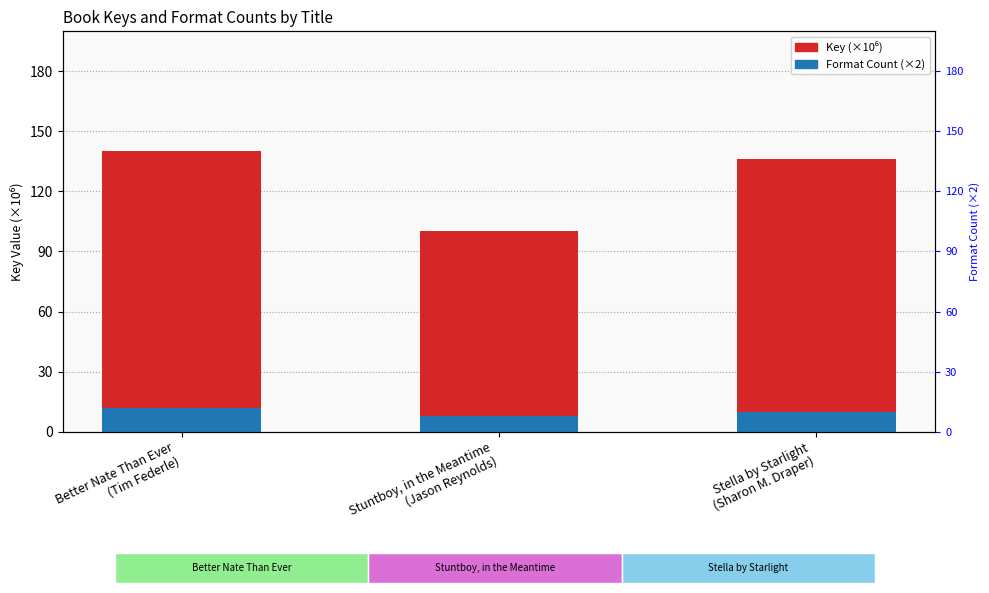

At which label is Format Count (×2) closest to 10?

Stella by Starlight
(Sharon M. Draper)